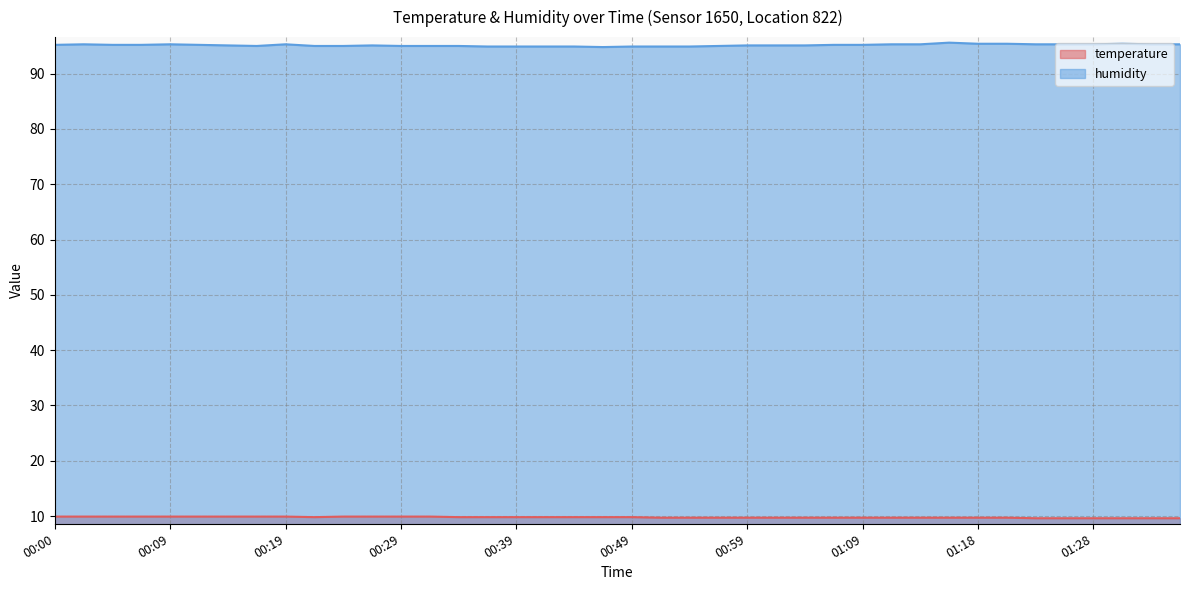

Rank the series by their maximum value, from lowest to highest.

temperature, humidity